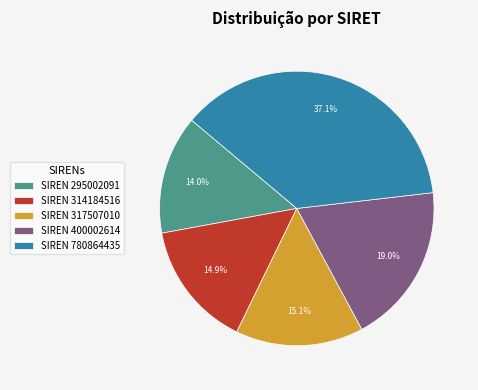

Do SIREN 314184516 and SIREN 295002091 together represent more than half of the pie?

No